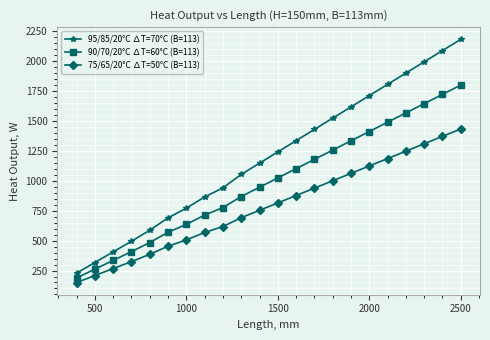

What is the greatest value displayed?

2180.0